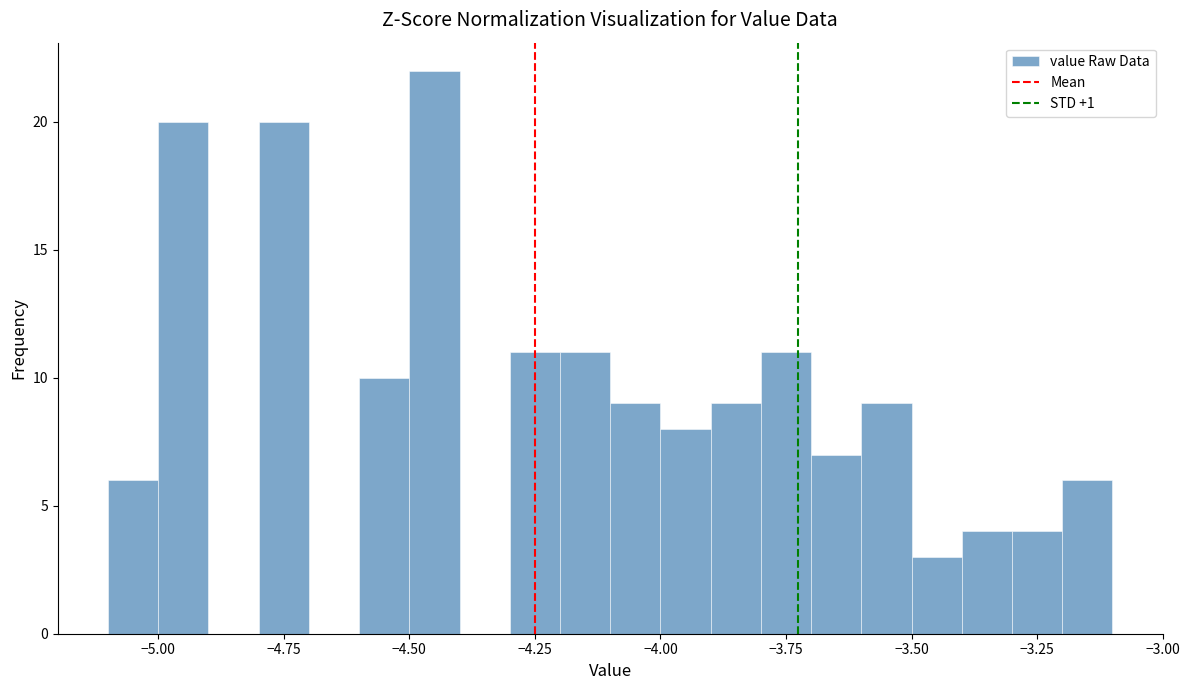

Read against the x-axis, roughly where is the centre of the tallest bar?

-4.45